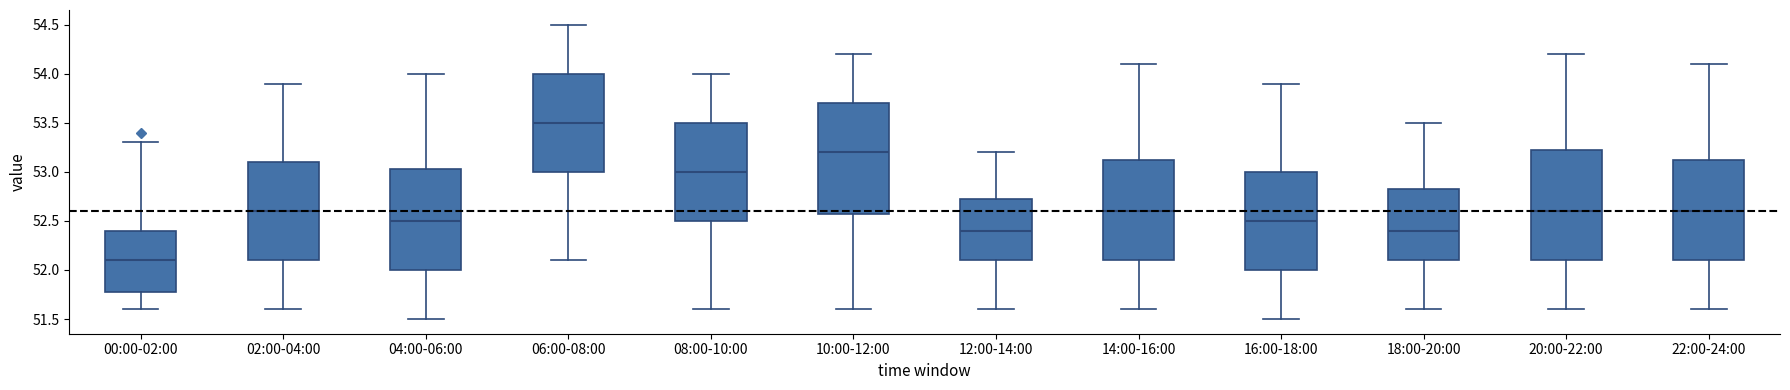

Which box has the highest median line?

06:00-08:00